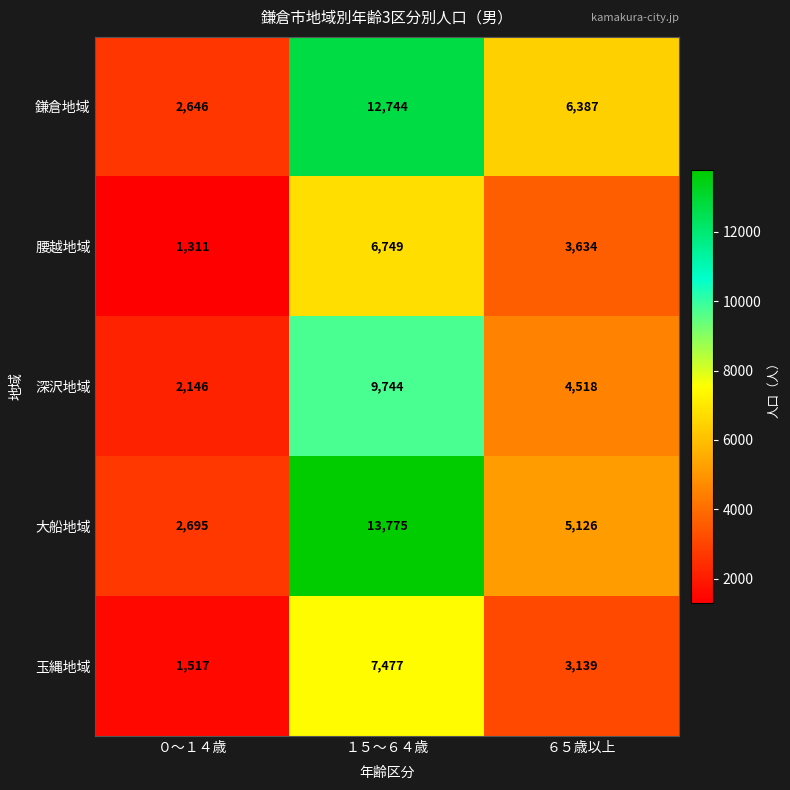

Reading left to right, extract all data points from this chart.

鎌倉地域: ０～１４歳=2646	１５～６４歳=12744	６５歳以上=6387
腰越地域: ０～１４歳=1311	１５～６４歳=6749	６５歳以上=3634
深沢地域: ０～１４歳=2146	１５～６４歳=9744	６５歳以上=4518
大船地域: ０～１４歳=2695	１５～６４歳=13775	６５歳以上=5126
玉縄地域: ０～１４歳=1517	１５～６４歳=7477	６５歳以上=3139